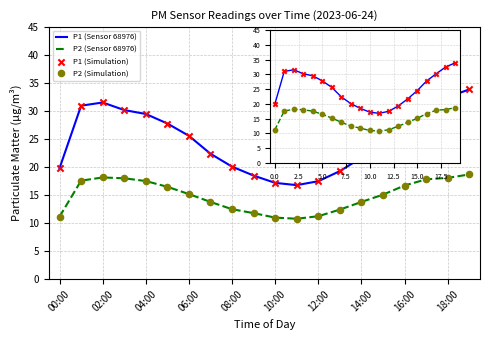

Which series reaches the maximum Y coordinate?

P1 (Sensor 68976)